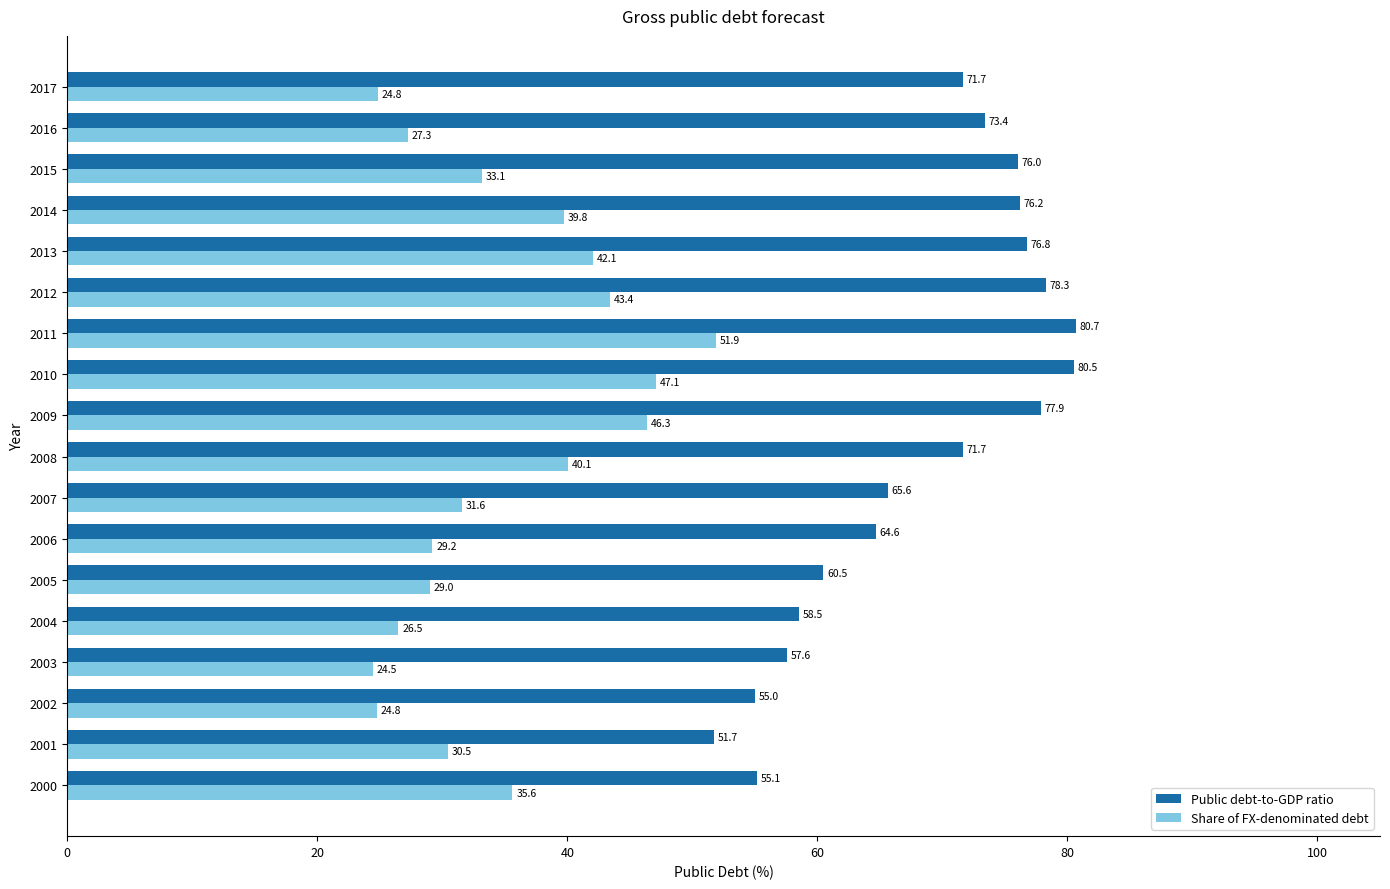

List the series in order of their overall mean, lowest first.

Share of FX-denominated debt, Public debt-to-GDP ratio